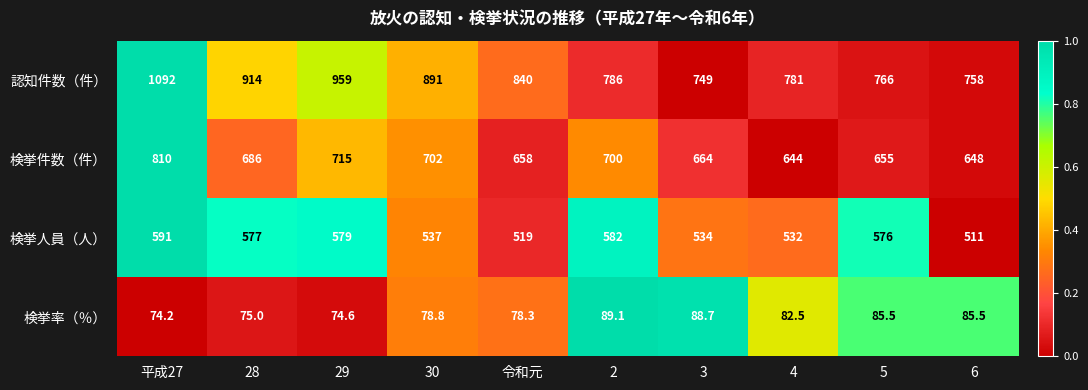

What is the total value across all series at 2?

2157.1